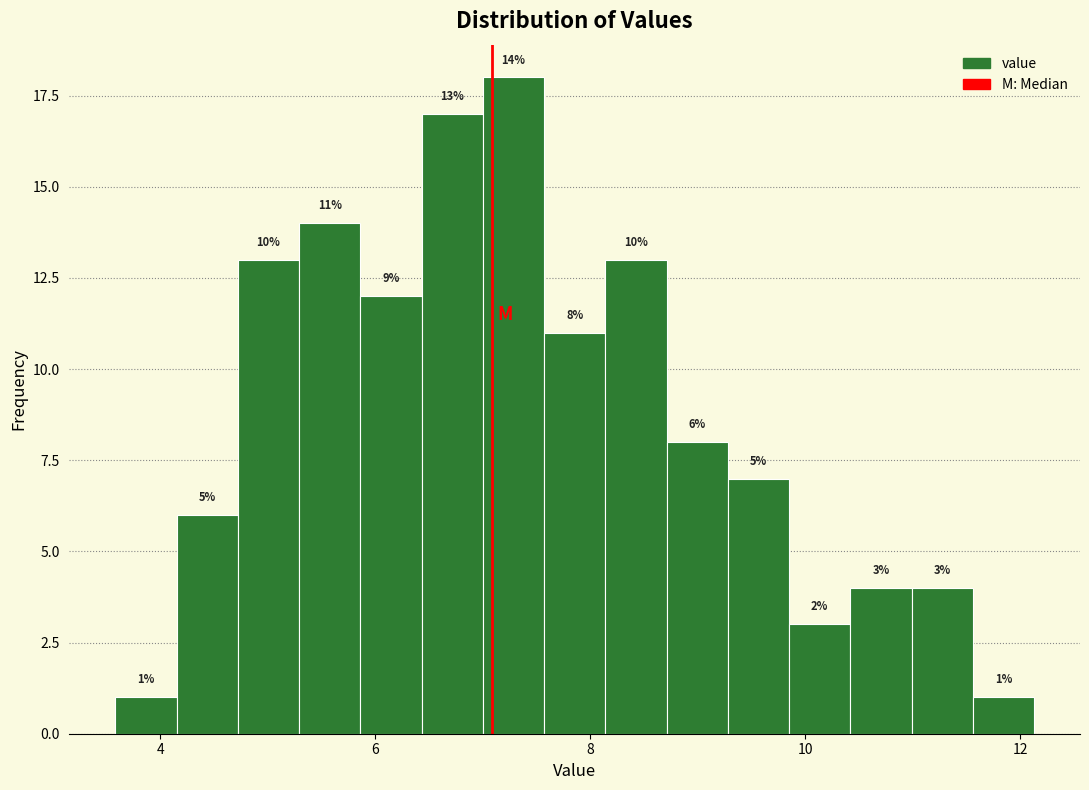

Read against the x-axis, roughly where is the centre of the tallest bar?

7.2